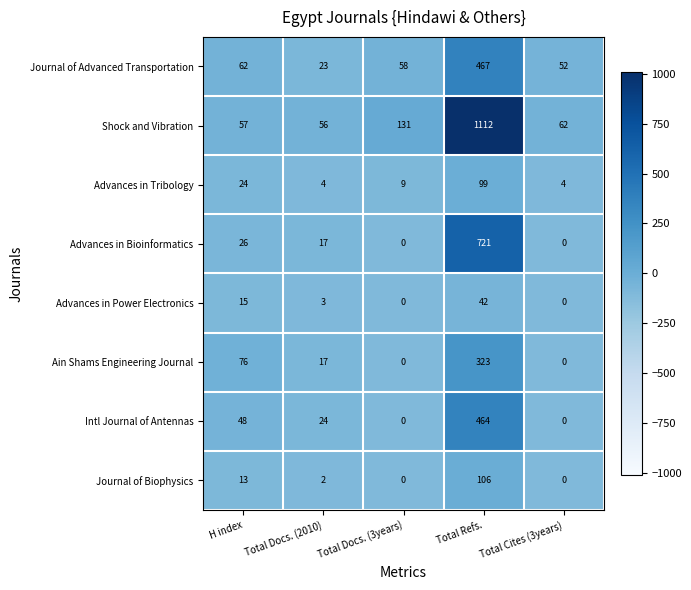

At which category does the chart reach its peak across all series?

Total Refs.